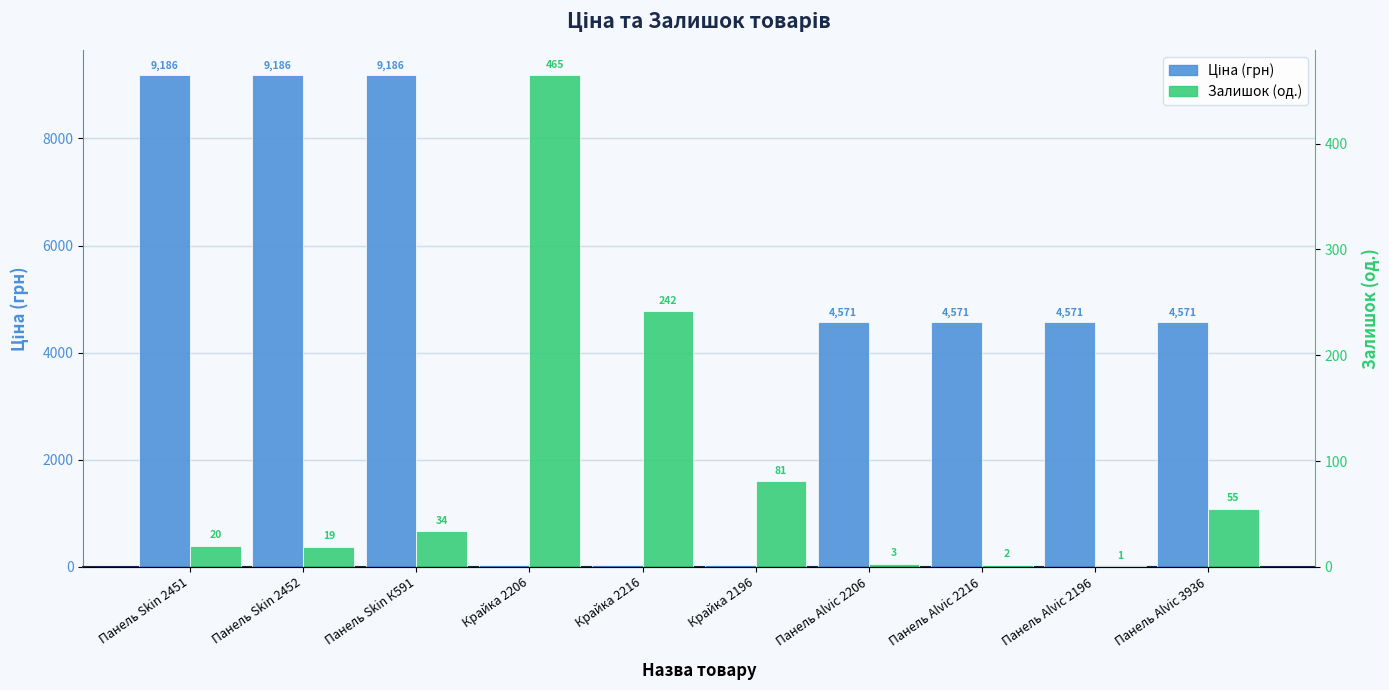

Reading left to right, extract all data points from this chart.

Ціна (грн): 9185.9	9185.9	9185.9	37.4	37.4	37.4	4571.4	4571.4	4571.4	4571.4
Залишок (од.): 20.0	19.0	34.0	465.0	242.0	81.0	3.0	2.0	1.0	55.0